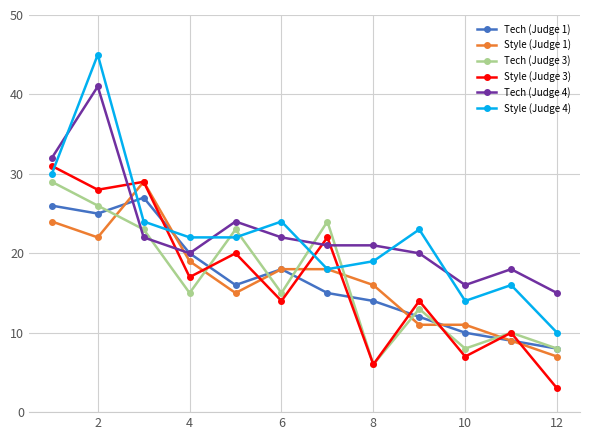

Reading left to right, list all the values displayed in this chart.

Tech (Judge 1): 26	25	27	20	16	18	15	14	12	10	9	8
Style (Judge 1): 24	22	29	19	15	18	18	16	11	11	9	7
Tech (Judge 3): 29	26	23	15	23	15	24	6	13	8	10	8
Style (Judge 3): 31	28	29	17	20	14	22	6	14	7	10	3
Tech (Judge 4): 32	41	22	20	24	22	21	21	20	16	18	15
Style (Judge 4): 30	45	24	22	22	24	18	19	23	14	16	10